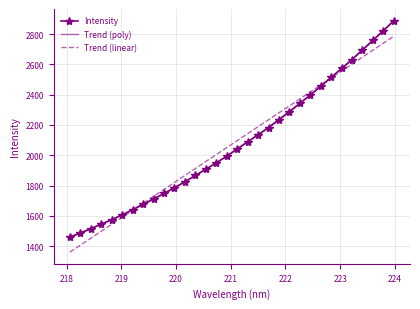

Reading left to right, extract all data points from this chart.

Intensity: 1458.1	1486.1	1513.9	1545.4	1574.1	1605.7	1640.7	1675.3	1711.6	1747.4	1785.8	1825.2	1867.1	1907.6	1949.6	1993.7	2041.6	2088.8	2134.5	2181.7	2234.1	2286.9	2342.1	2397.9	2455.9	2514.6	2573.2	2632.2	2696.3	2759.8	2823.0	2889.7
Trend (poly): 1461.4	1487.7	1515.4	1544.3	1574.6	1606.2	1639.1	1673.4	1708.9	1745.7	1783.9	1823.4	1864.2	1906.3	1949.7	1994.4	2040.4	2087.8	2136.4	2186.4	2237.7	2290.2	2344.1	2399.3	2455.8	2513.6	2572.8	2633.2	2694.9	2758.0	2822.3	2888.0
Trend (linear): 1359.5	1405.5	1451.6	1497.7	1543.8	1589.8	1635.9	1682.0	1728.0	1774.1	1820.1	1866.2	1912.2	1958.2	2004.2	2050.3	2096.3	2142.3	2188.3	2234.3	2280.3	2326.3	2372.3	2418.3	2464.3	2510.3	2556.3	2602.3	2648.2	2694.2	2740.2	2786.1